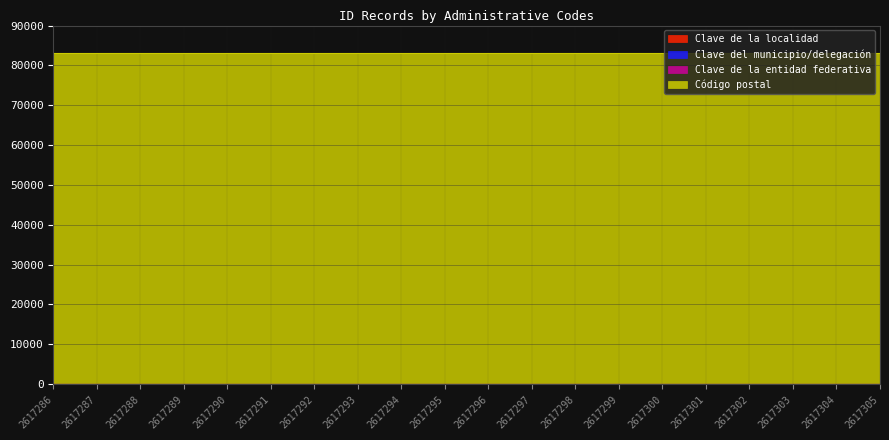

What is the value of the Clave de la entidad federativa point at the 9th from the left?

26